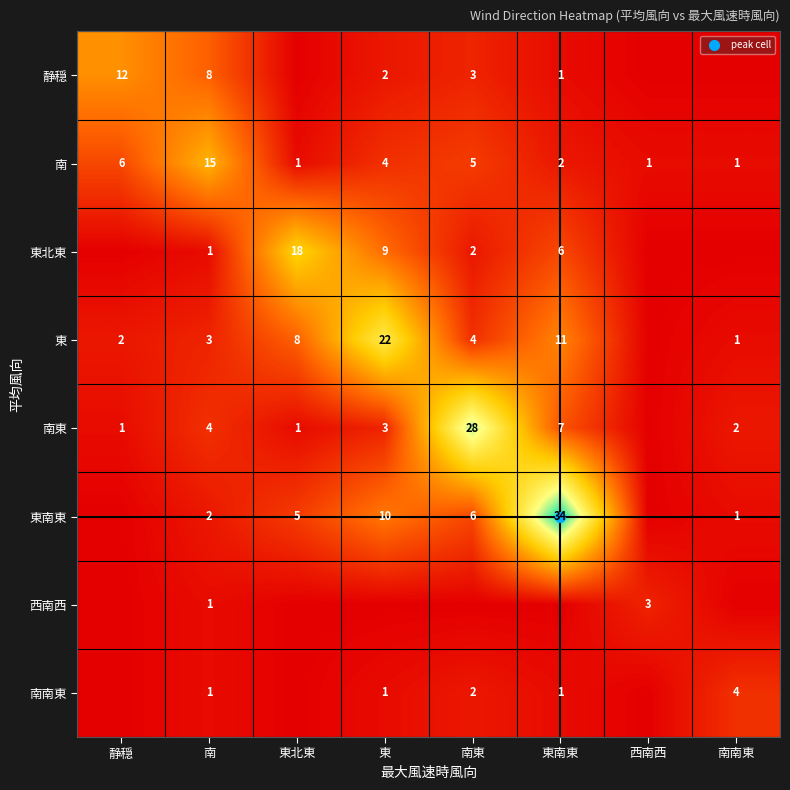

What is the total value across all series at 南東?

50